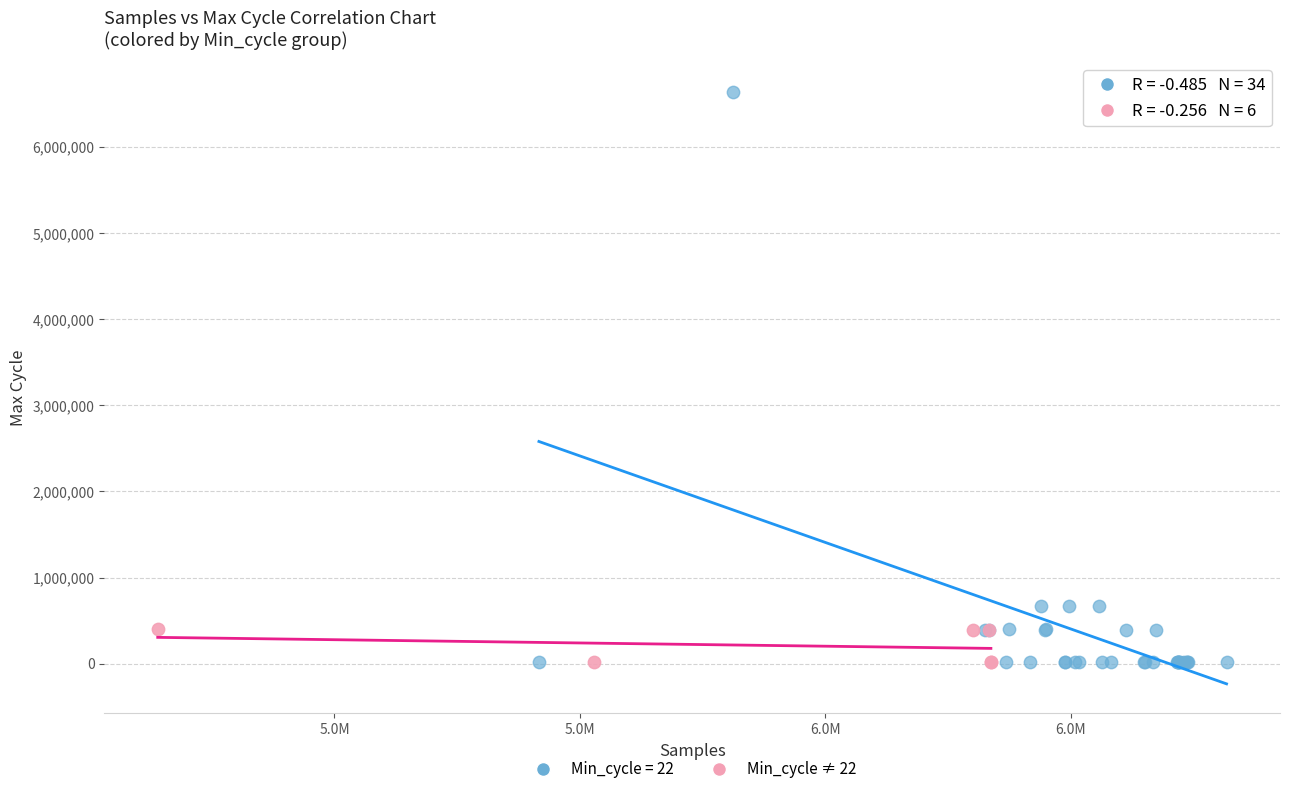

Which series contains the highest Y value?

Min_cycle = 22